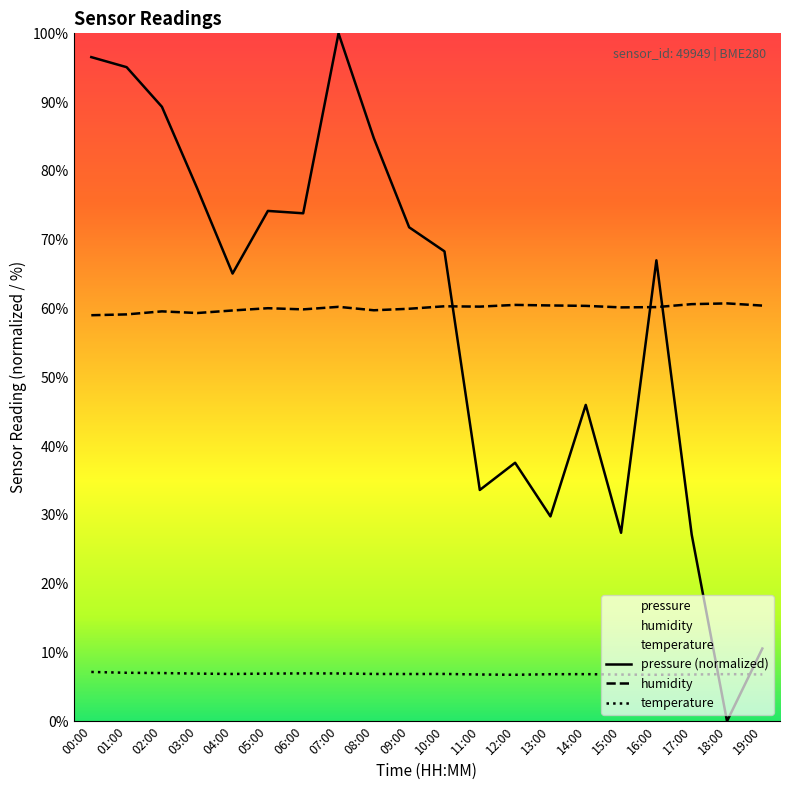

How many lines are shown in the chart?

3